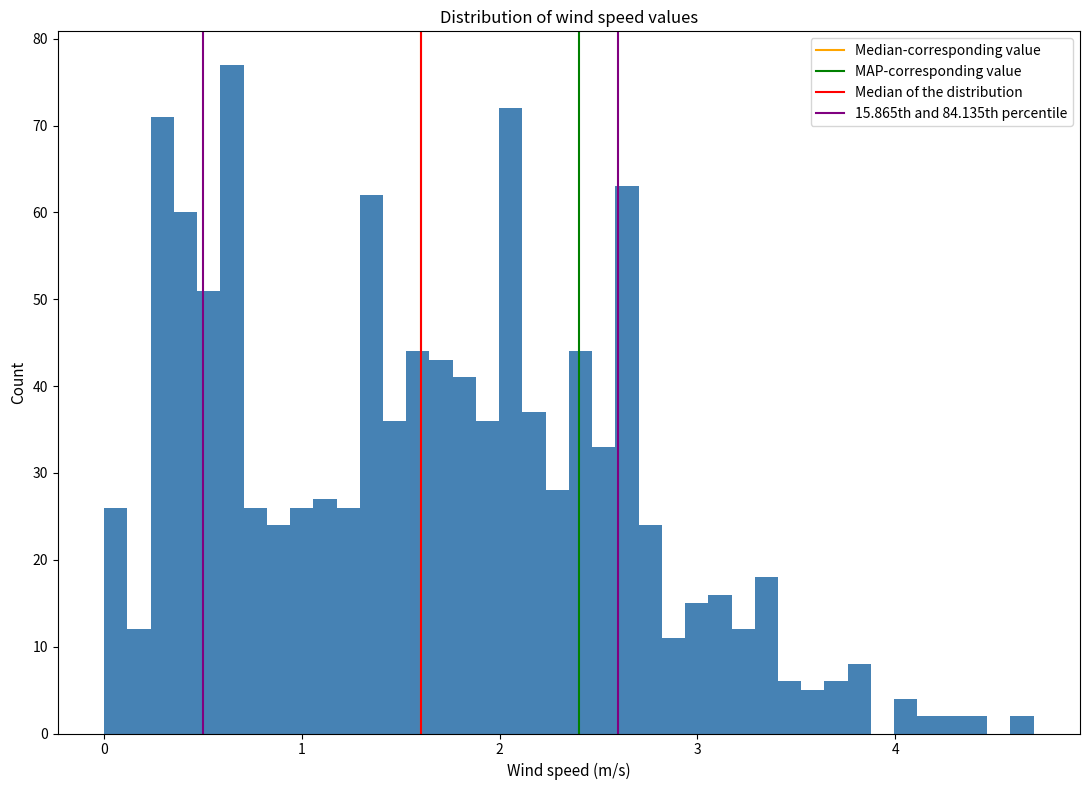

Read against the x-axis, roughly where is the centre of the tallest bar?

0.6